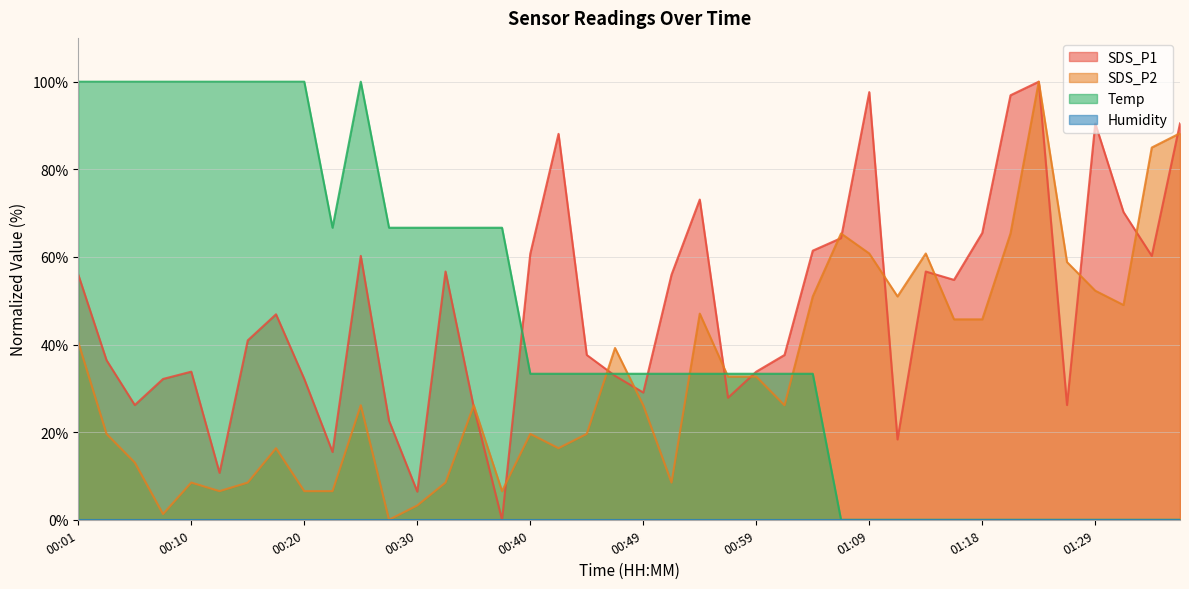

The value of SDS_P2 at 01:36 is 88.2. True or false?

True